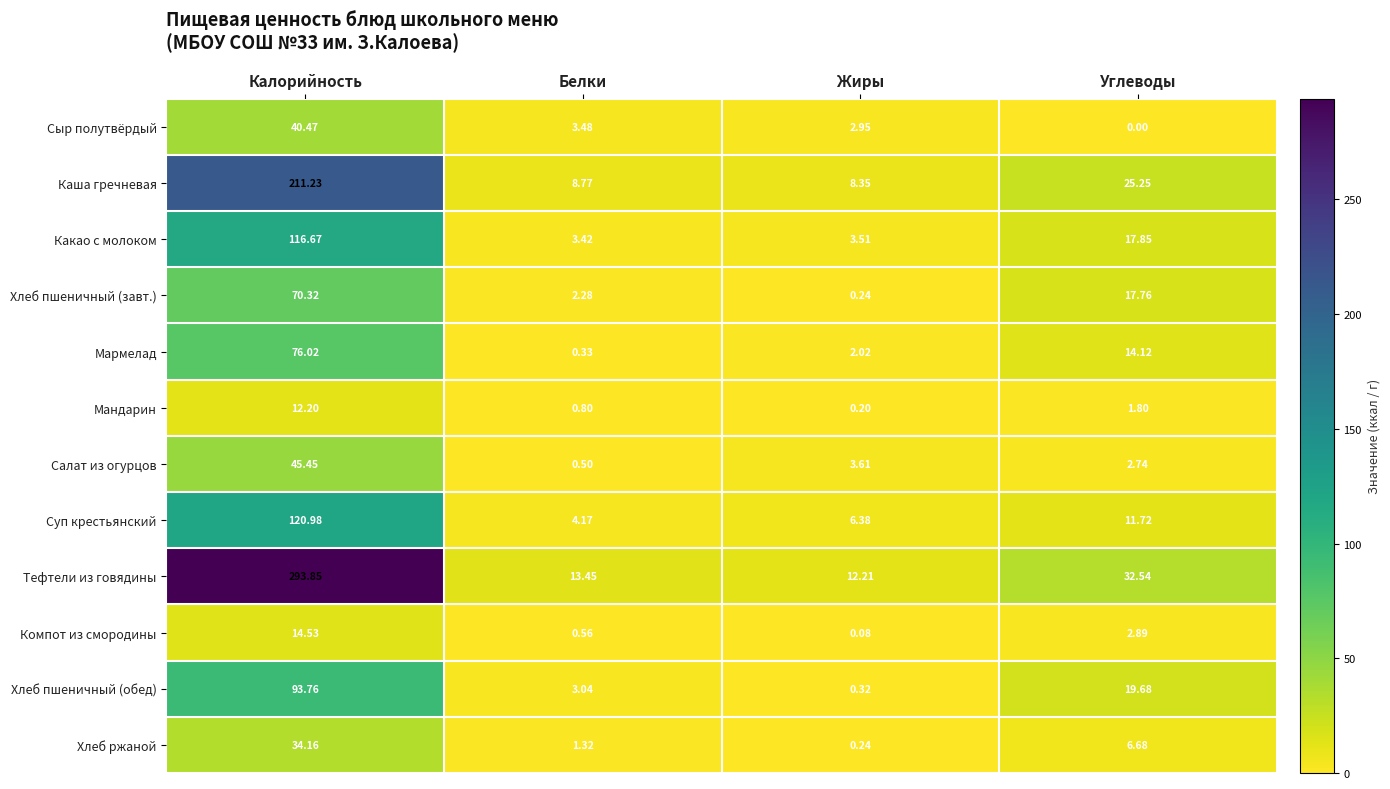

List the series in order of their peak value, lowest first.

Мандарин, Компот из смородины, Хлеб ржаной, Сыр полутвёрдый, Салат из огурцов, Хлеб пшеничный (завт.), Мармелад, Хлеб пшеничный (обед), Какао с молоком, Суп крестьянский, Каша гречневая, Тефтели из говядины